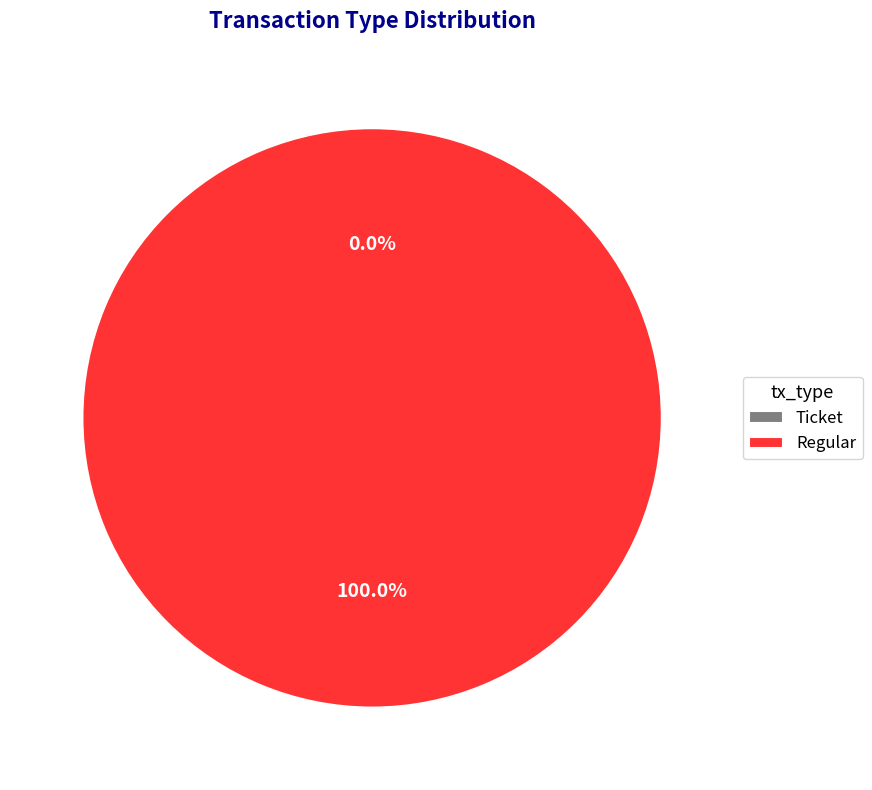

To the nearest percent, what is the average slice percentage?

50%